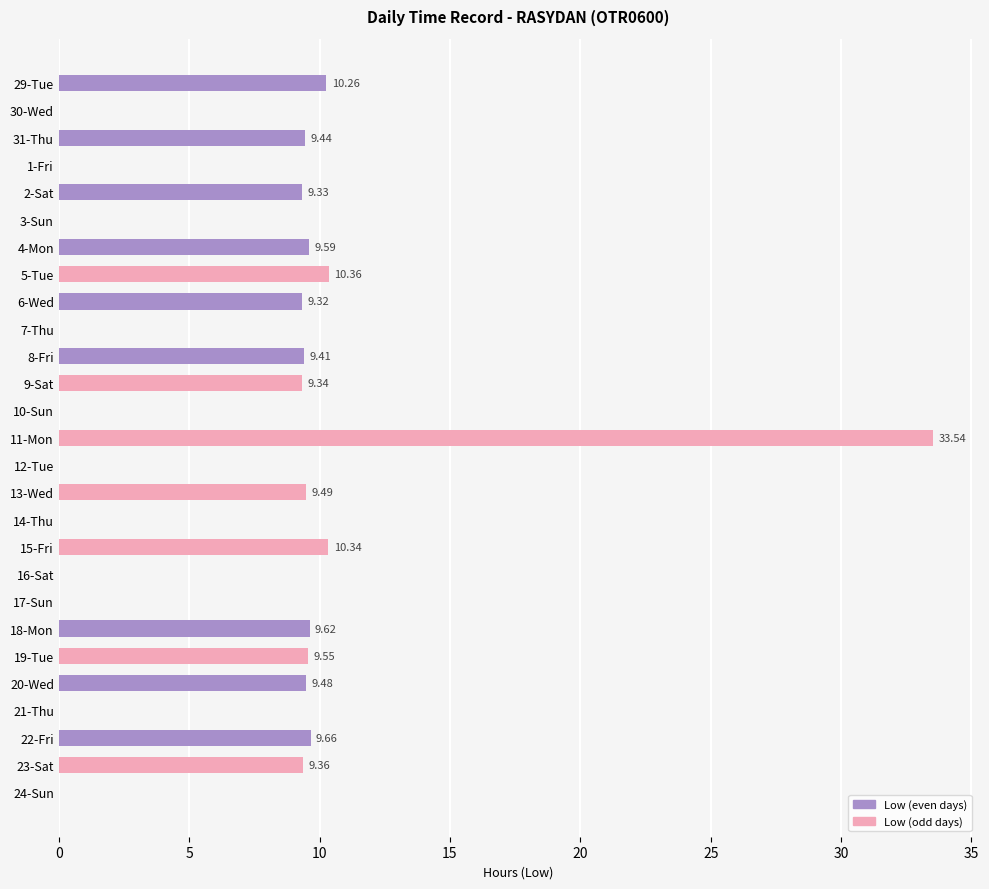

What is the sum of all values?

178.1